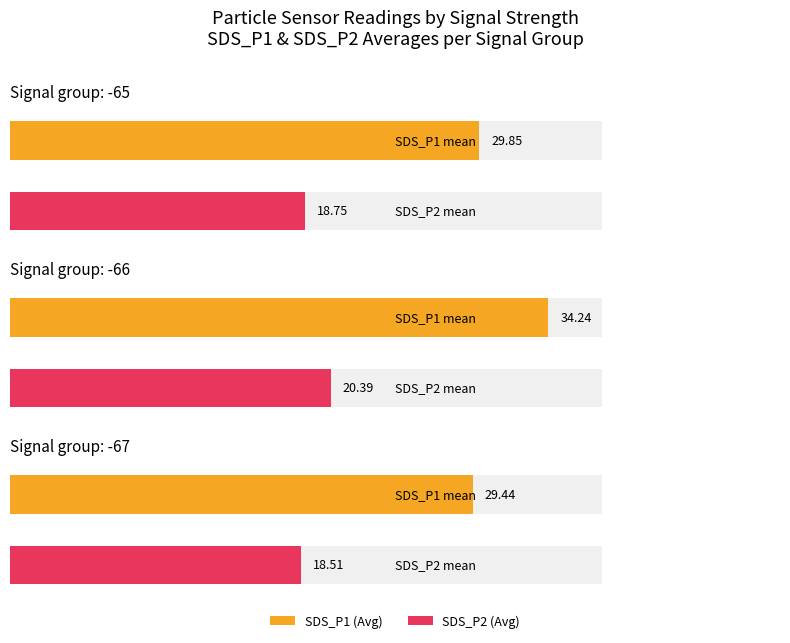

How many distinct data groups are displayed?

2